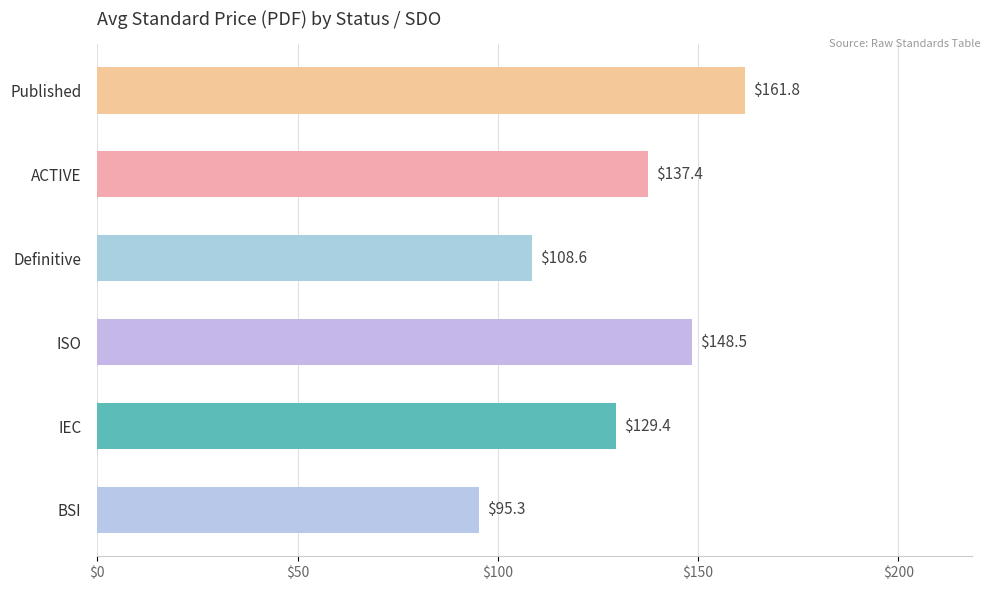

Rank the categories by value from lowest to highest.

BSI, Definitive, IEC, ACTIVE, ISO, Published